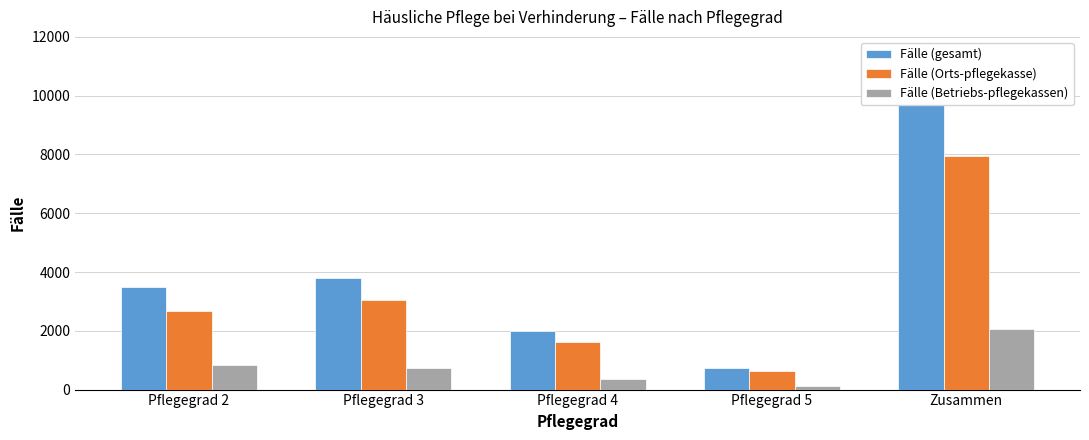

Which series changed the most between Pflegegrad 3 and Zusammen?

Fälle (gesamt)